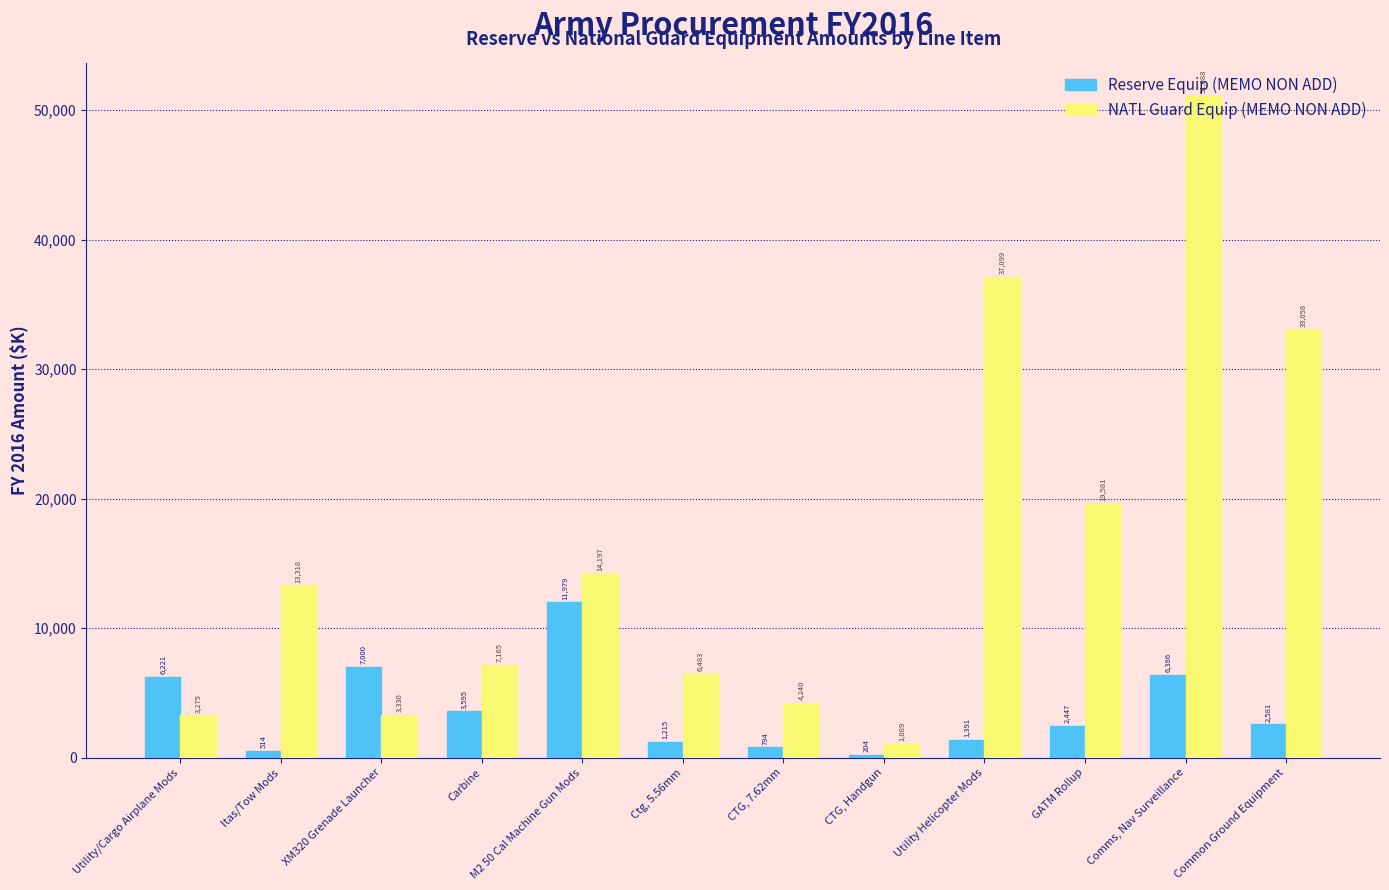

At how many categories does at least one series exceed 2772?

11